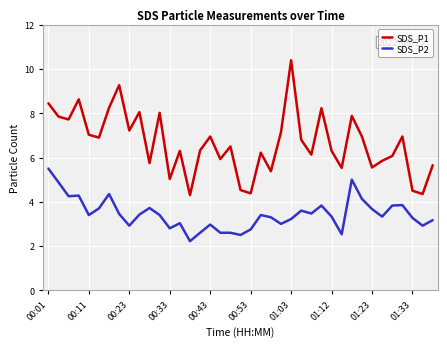

Which series has the largest total across all categories?

SDS_P1